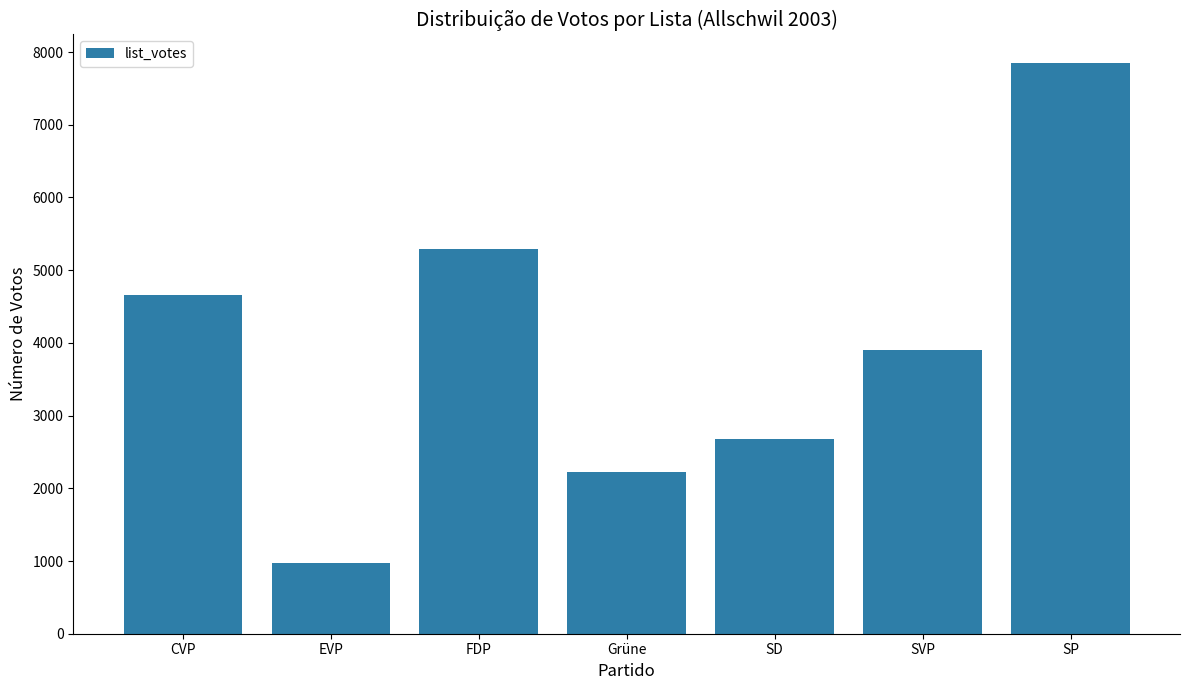

List the labels in order of value, smallest first.

EVP, Grüne, SD, SVP, CVP, FDP, SP